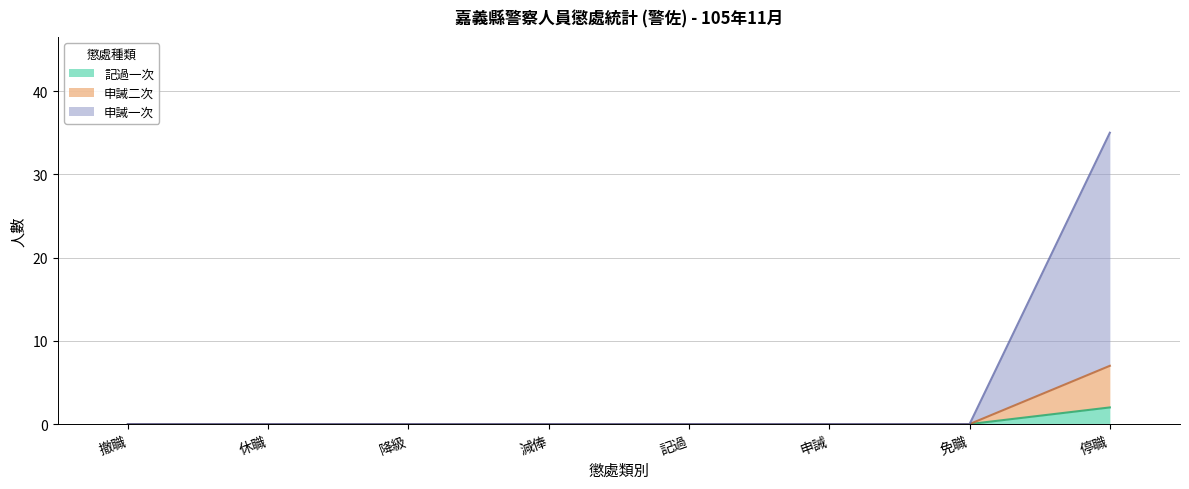

What is the maximum value for 記過一次?

2